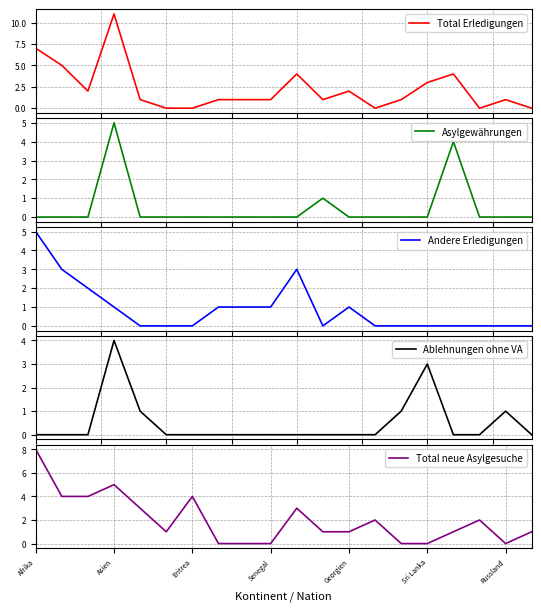

What is the label of the 7th point from the right?

13